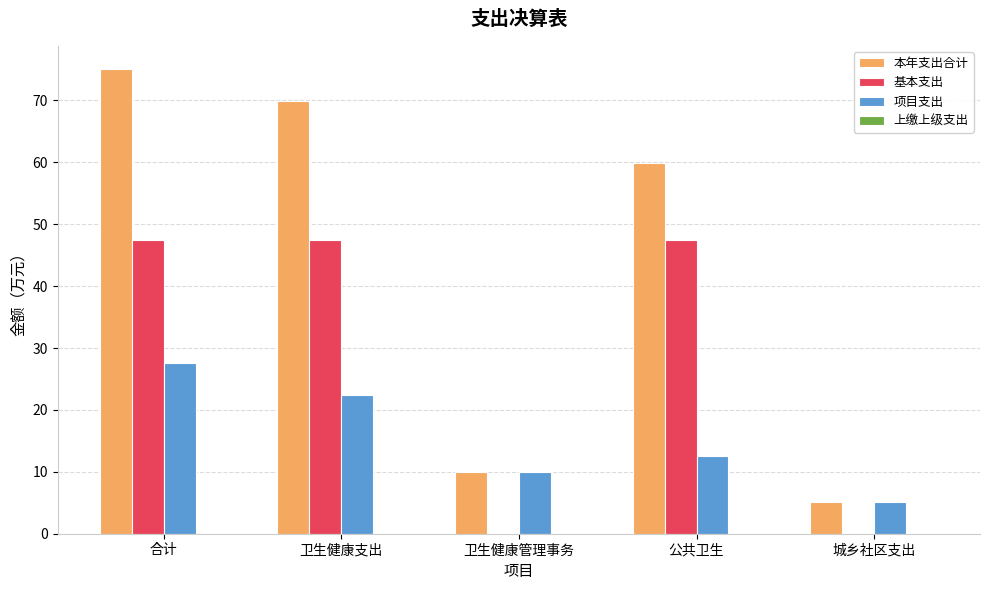

Read the 本年支出合计 value at 卫生健康支出.

70.0